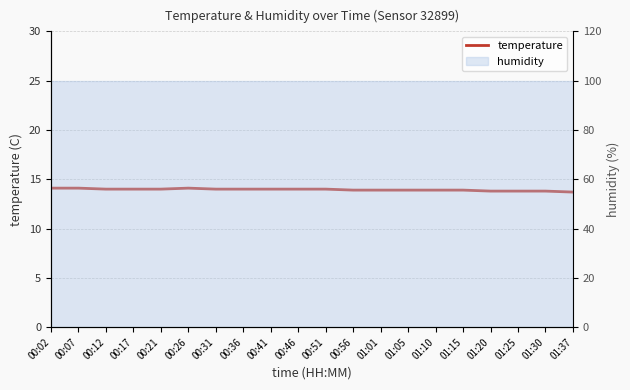

Approximately how many times larger is the value at 00:12 compared to 01:37?

1.0